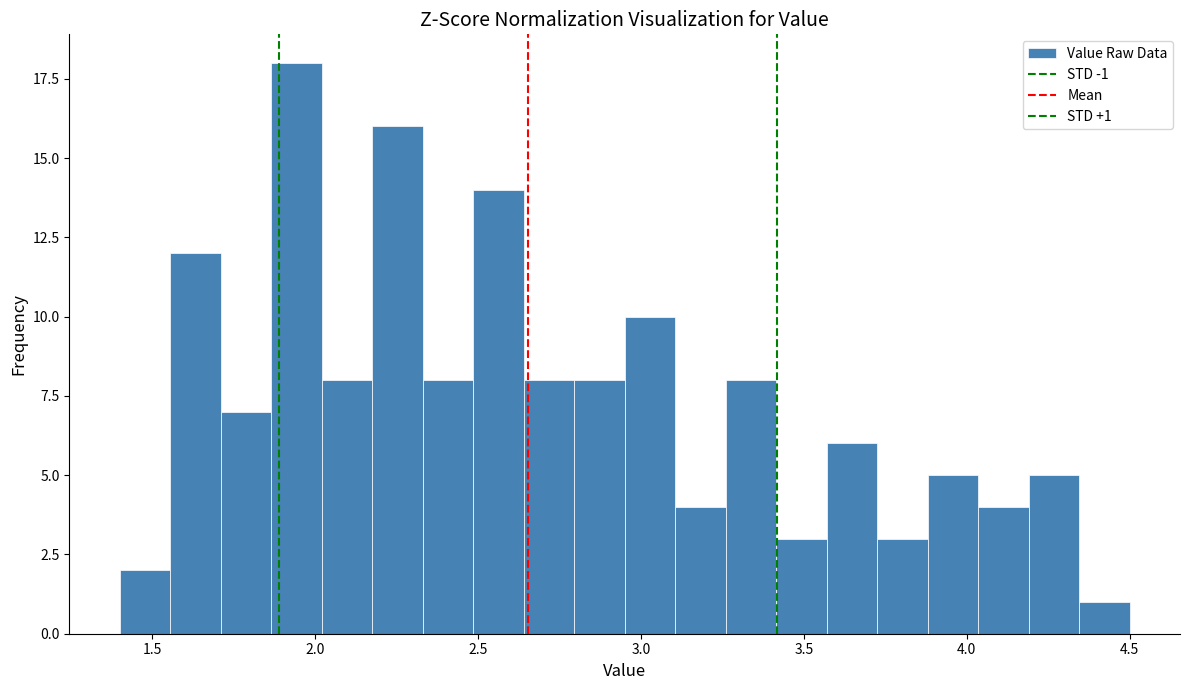

Read against the x-axis, roughly where is the centre of the tallest bar?

1.95